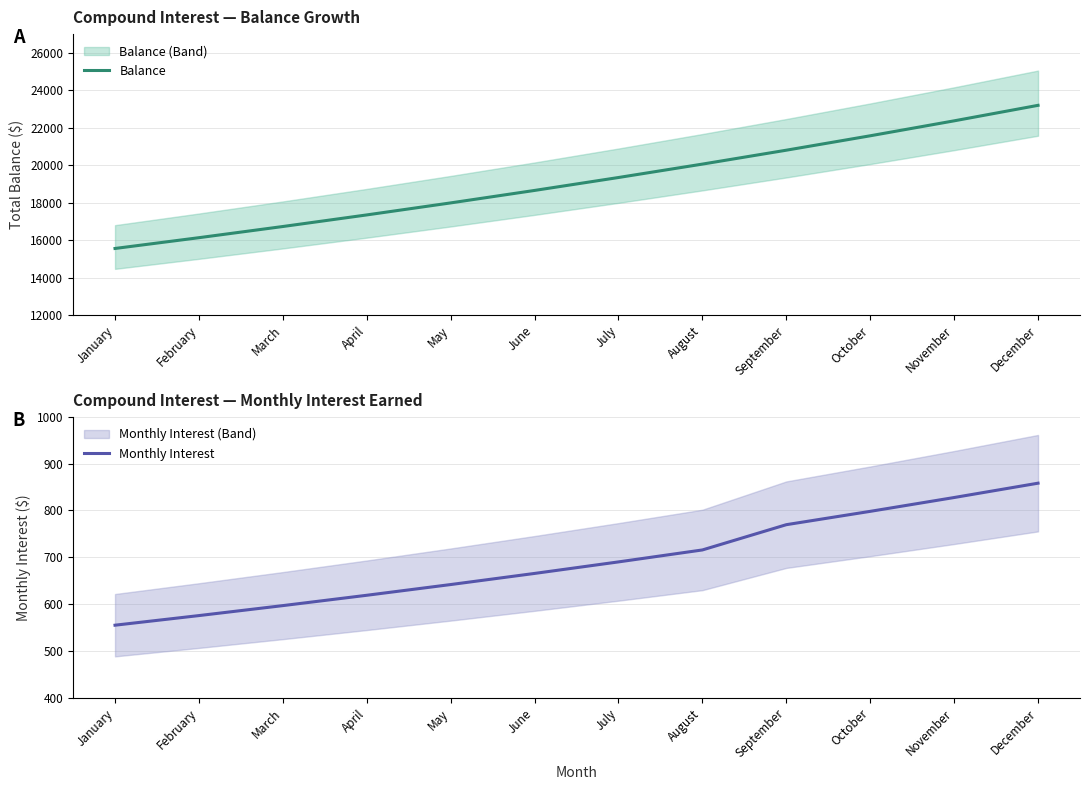

What are all the series names shown in the legend?

Balance, Monthly Interest